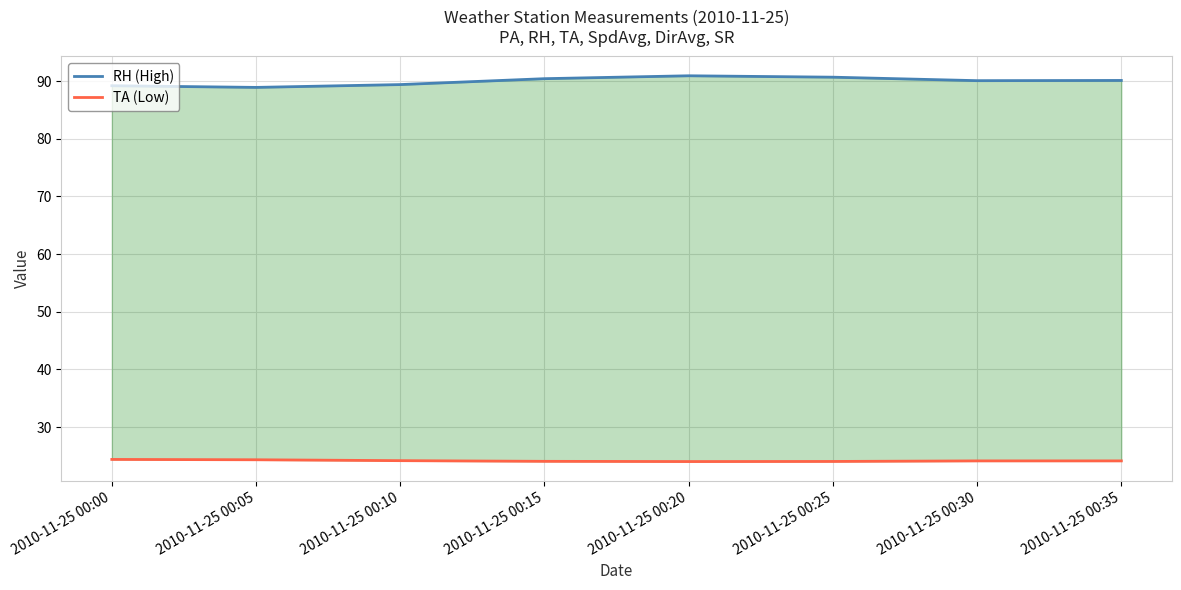

Rank the categories by TA (Low) value from highest to lowest.

2010-11-25 00:00, 2010-11-25 00:05, 2010-11-25 00:10, 2010-11-25 00:30, 2010-11-25 00:35, 2010-11-25 00:15, 2010-11-25 00:25, 2010-11-25 00:20